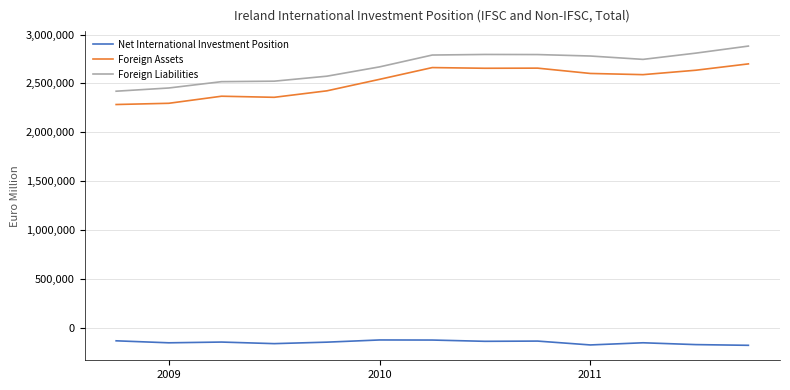

How many series are shown in this chart?

3